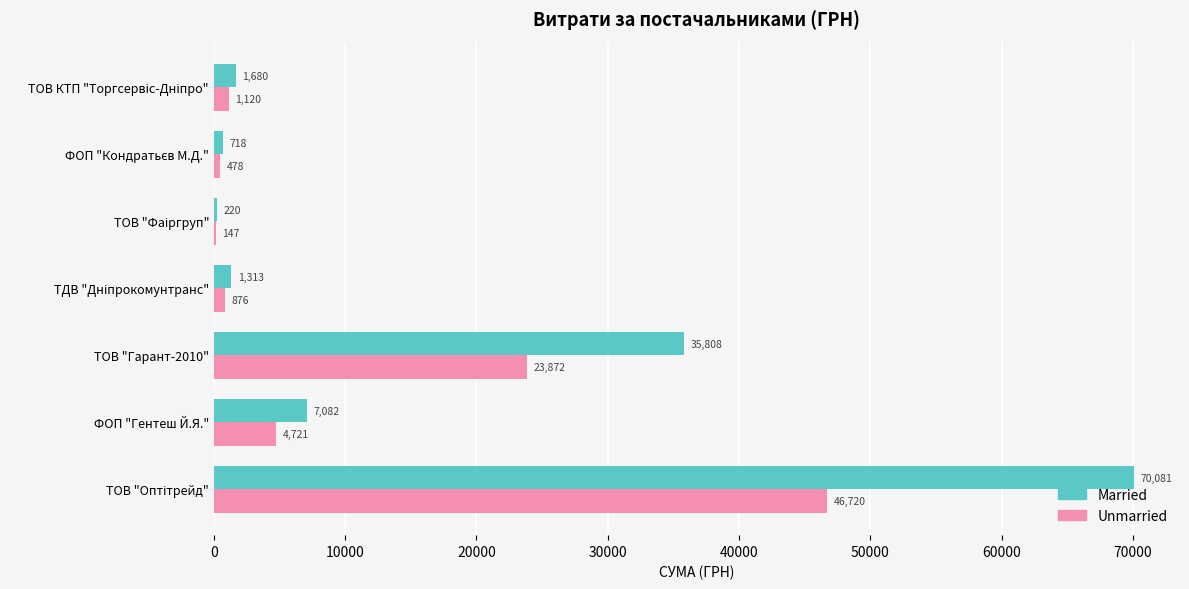

Is it true that Married equals 10119.1 at ФОП "Гентеш Й.Я."?

False